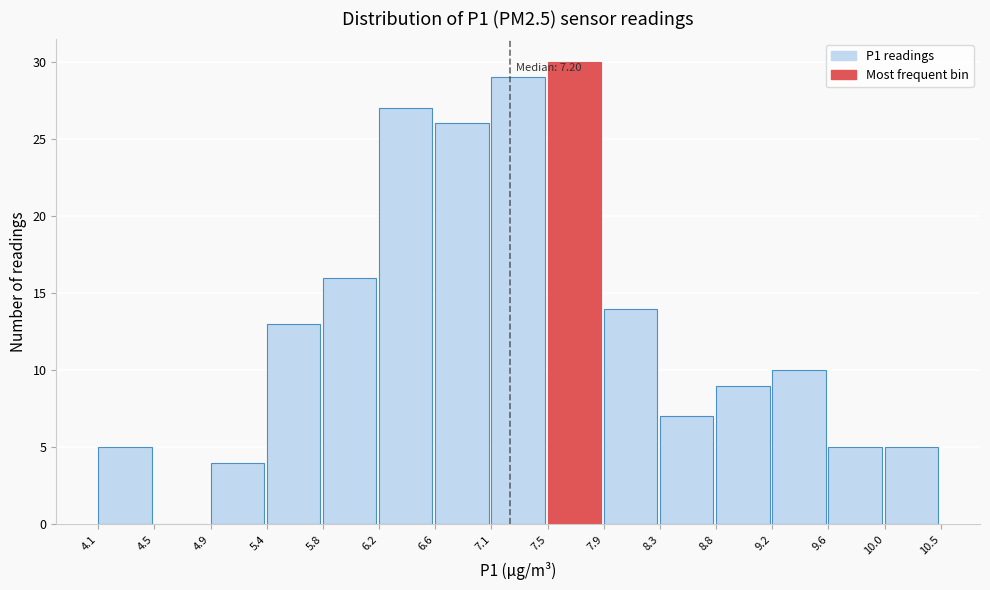

Which range on the x-axis has the tallest bar?

7.5 to 7.9